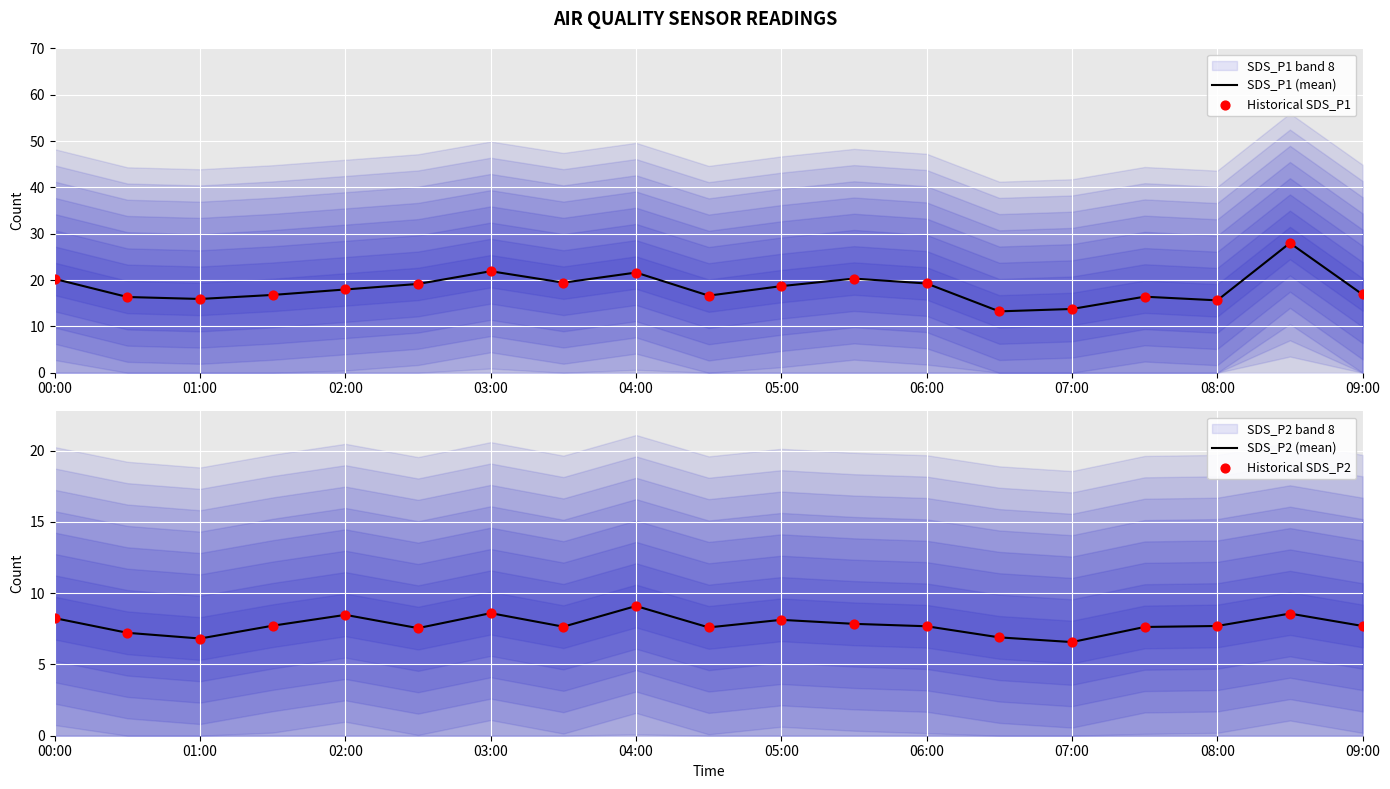

The SDS_P1 (mean) series shows 24.6 at 09:00. True or false?

False